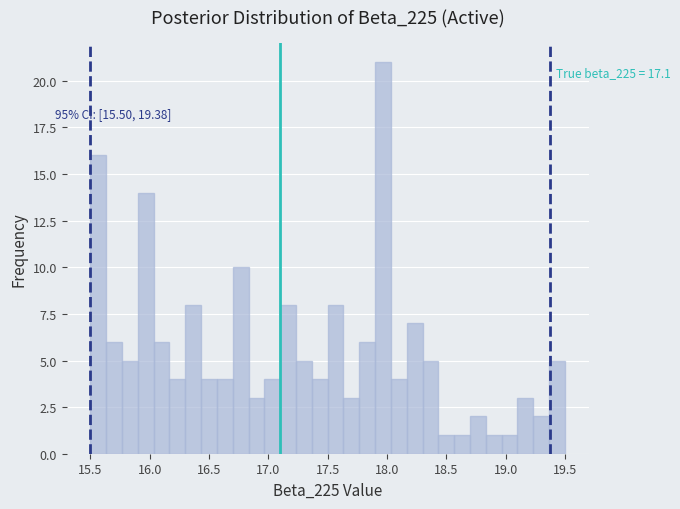

Read against the x-axis, roughly where is the centre of the tallest bar?

17.95